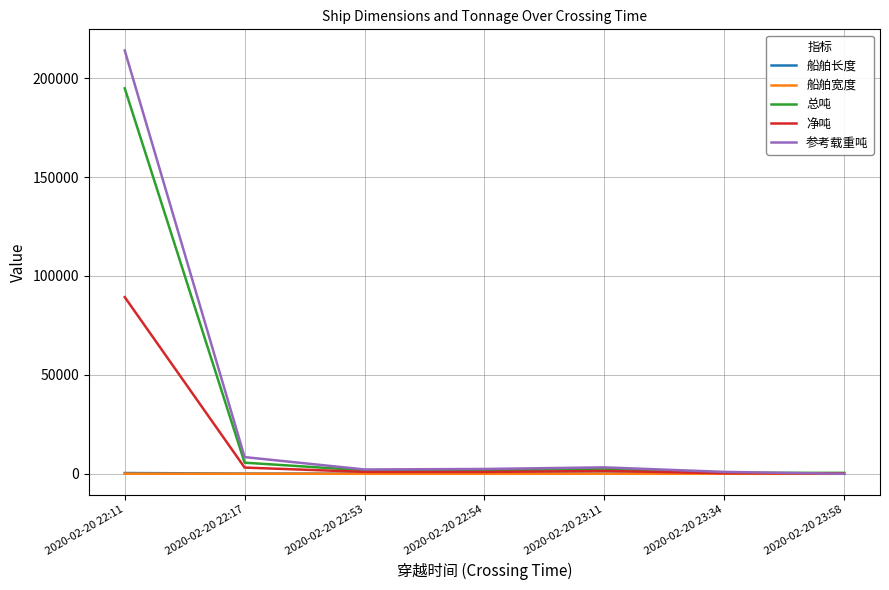

How many lines are shown in the chart?

5